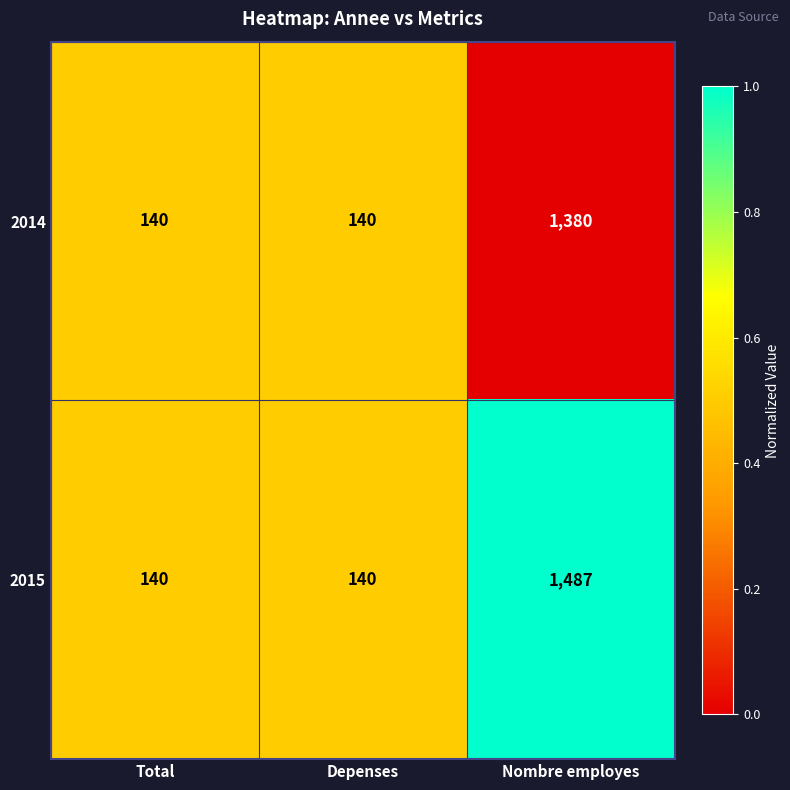

Which series has the largest range (max minus min)?

2015